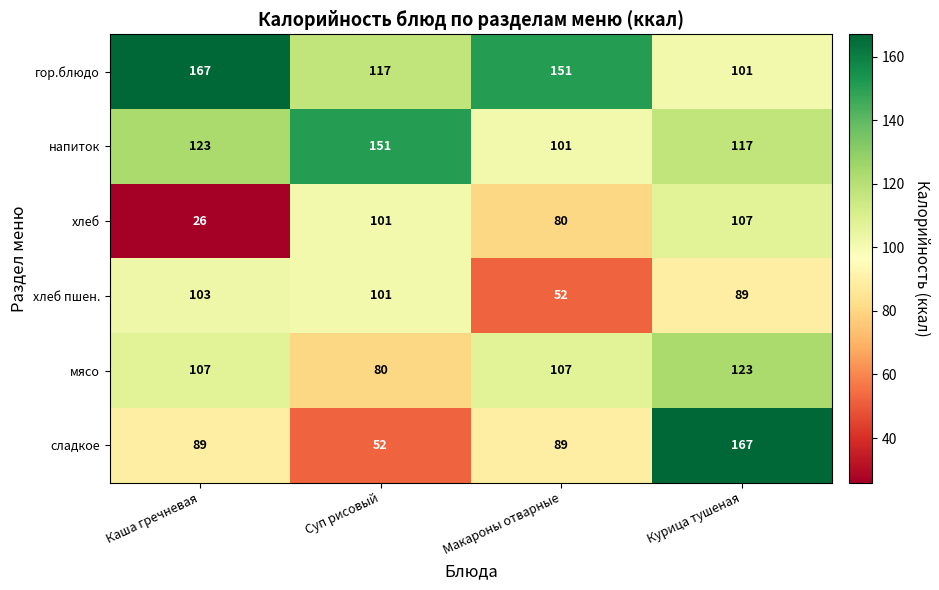

At Каша гречневая, list the series in order from largest to smallest.

гор.блюдо, напиток, мясо, хлеб пшен., сладкое, хлеб